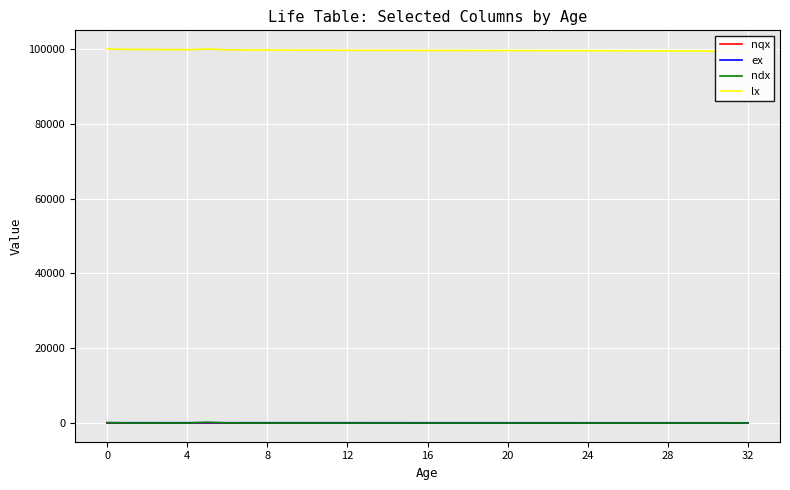

Is the value of nqx at 8 greater than the value of ex at 24?

No